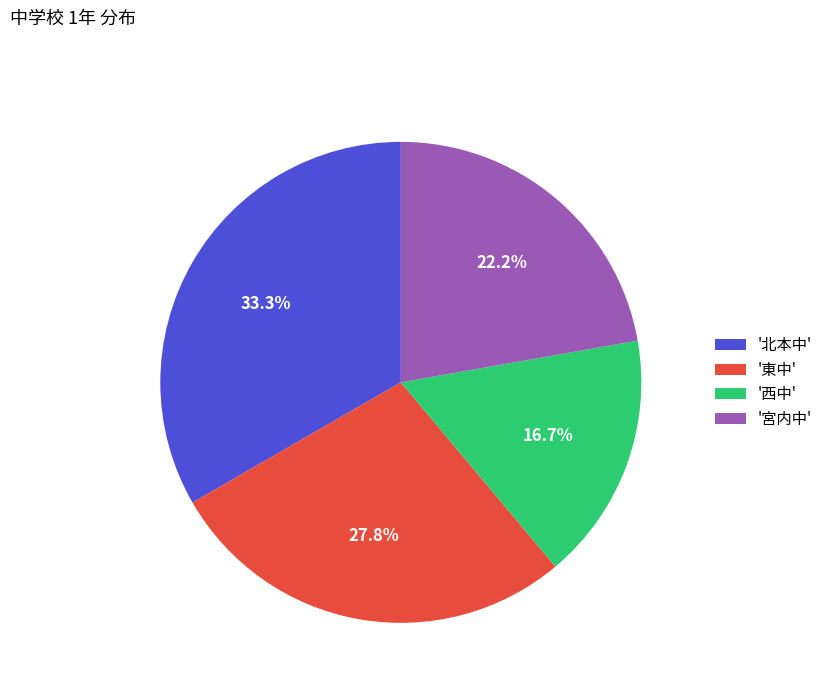

Does '西中' account for over 50% of the chart?

No